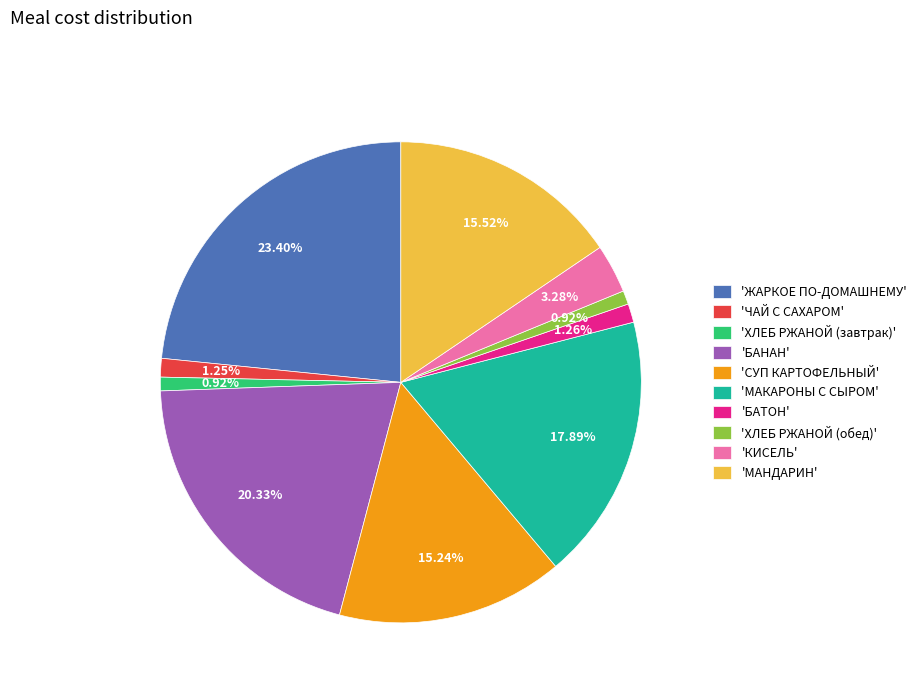

Does 'ХЛЕБ РЖАНОЙ (завтрак)' account for over 50% of the chart?

No